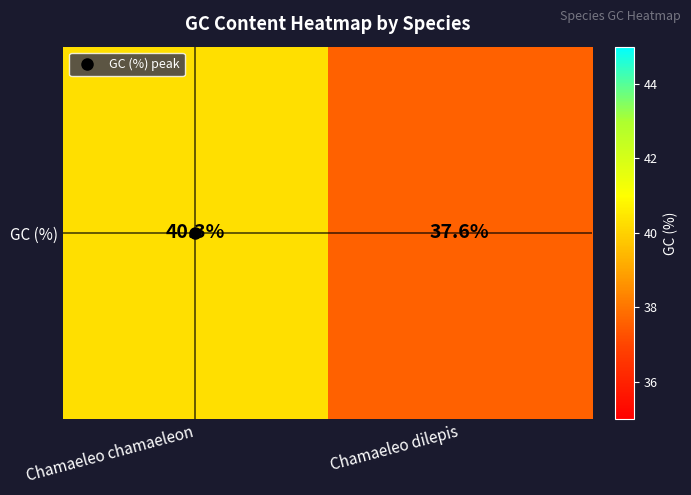

What is the ratio of the value at Chamaeleo chamaeleon to the value at Chamaeleo dilepis?

1.1